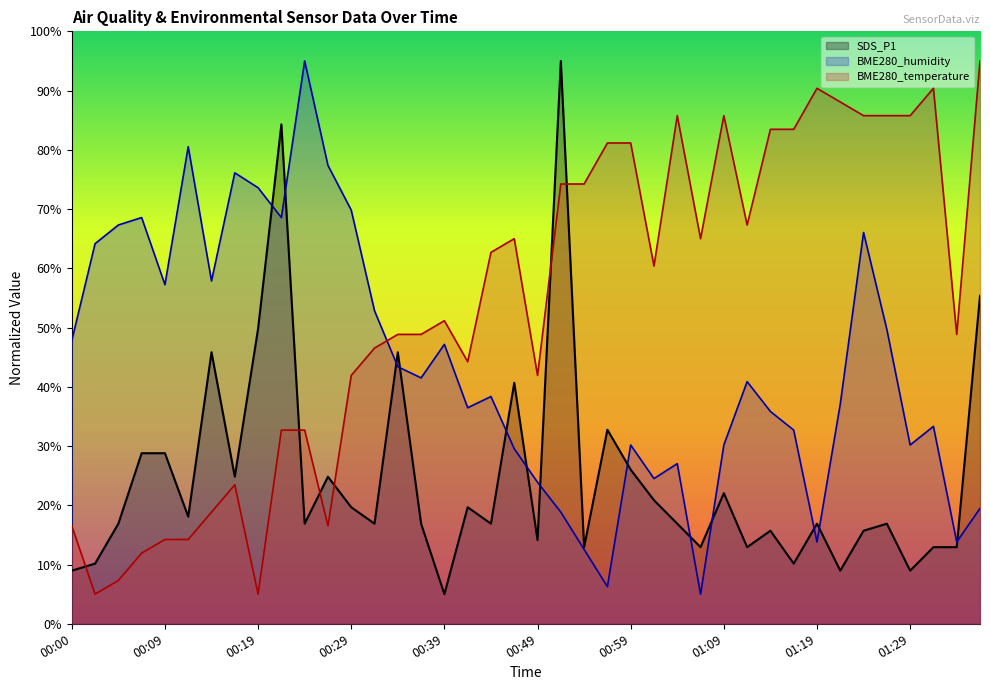

What is the greatest value displayed?

95.0